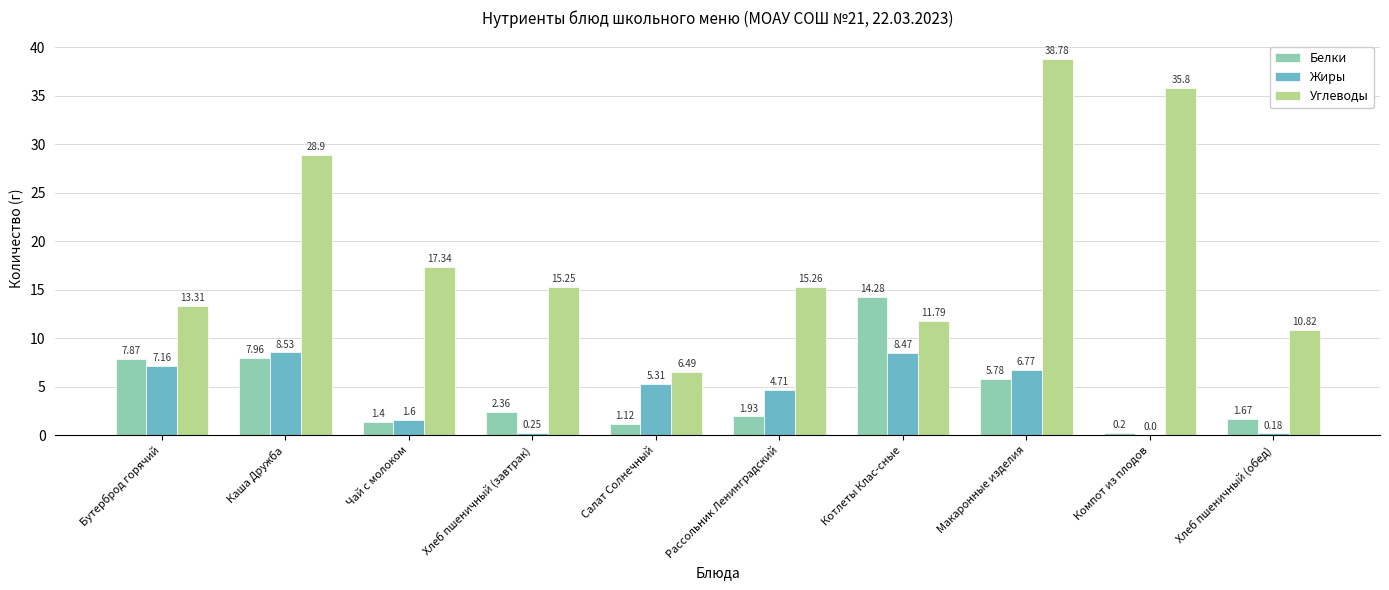

Which series changed the most between Рассольник Ленинградский and Макаронные изделия?

Углеводы